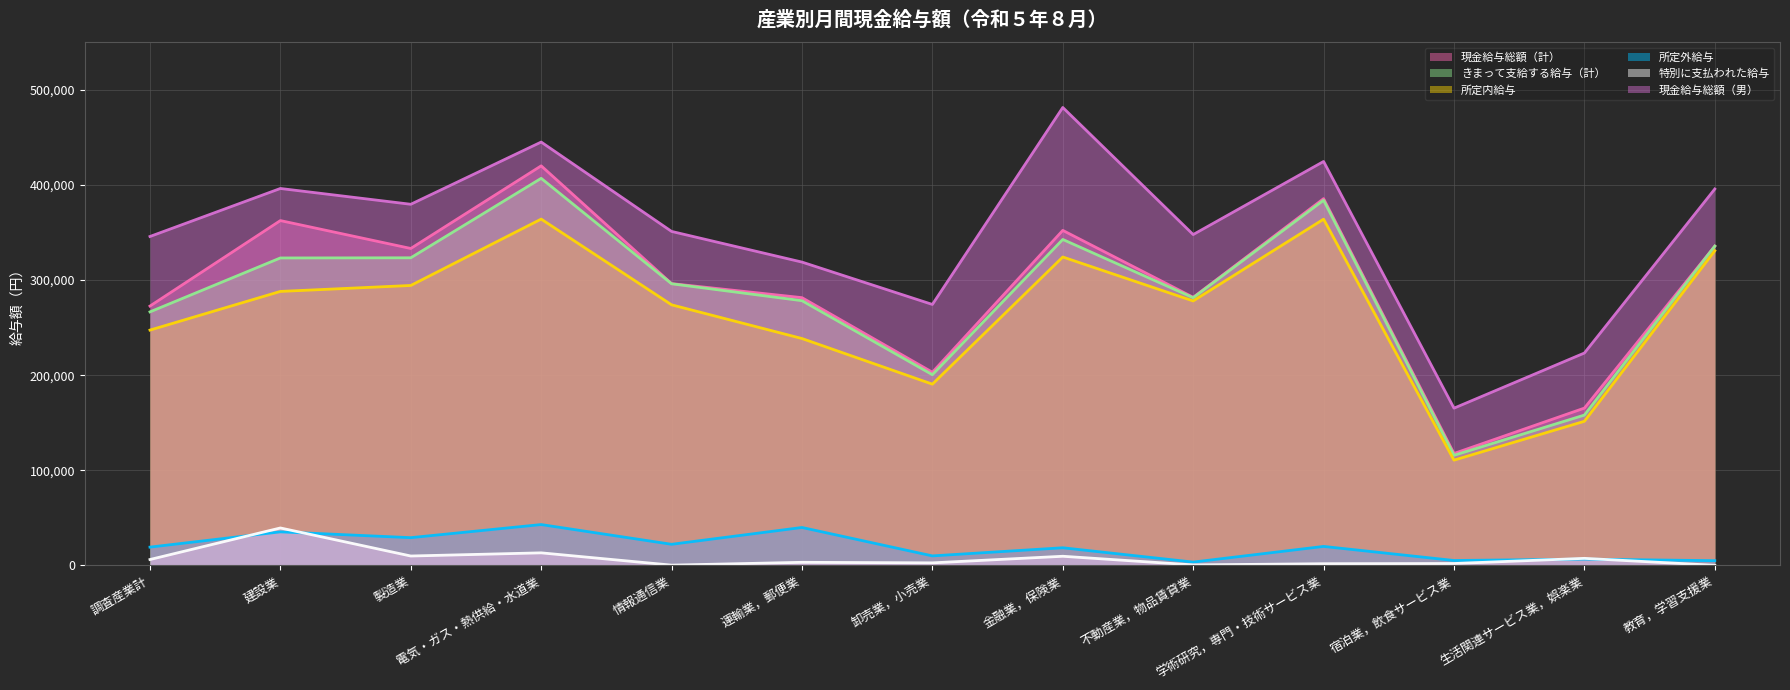

Between 情報通信業 and 卸売業，小売業, which series saw the biggest shift?

きまって支給する給与（計）